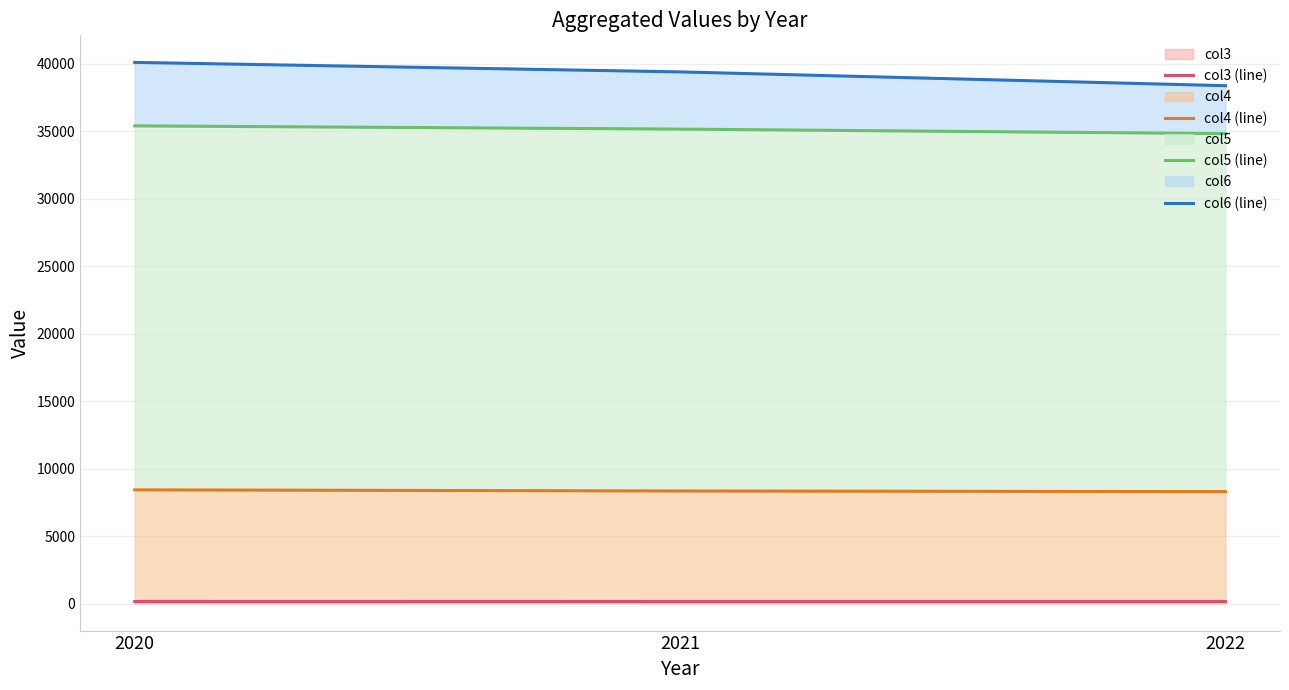

What is the difference between the maximum and minimum values in the col6 (line) series?

1726